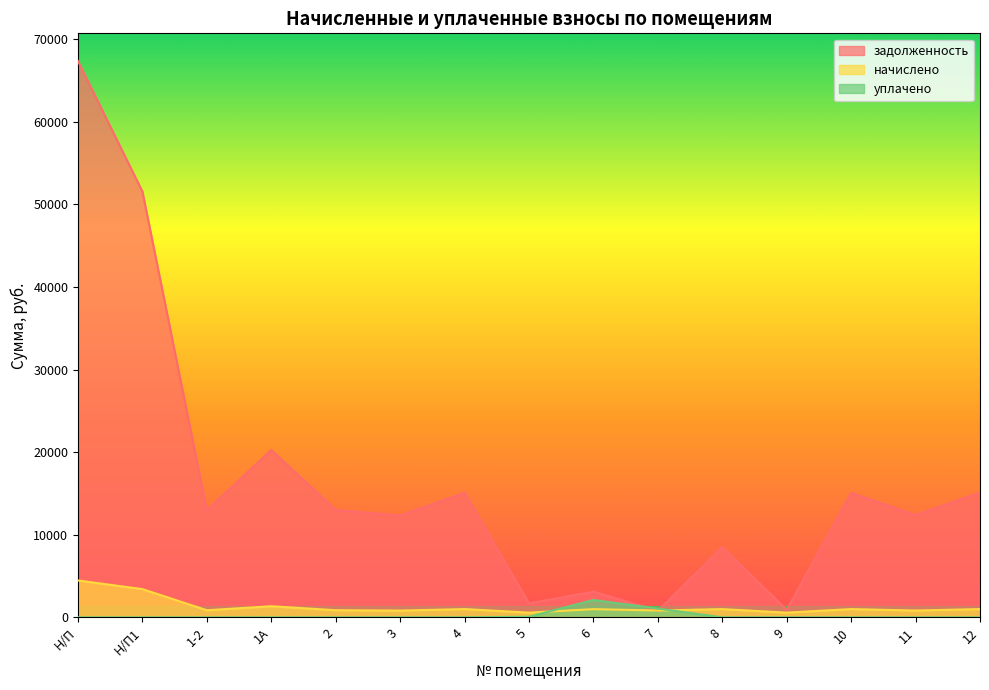

What are all the series names shown in the legend?

задолженность, начислено, уплачено